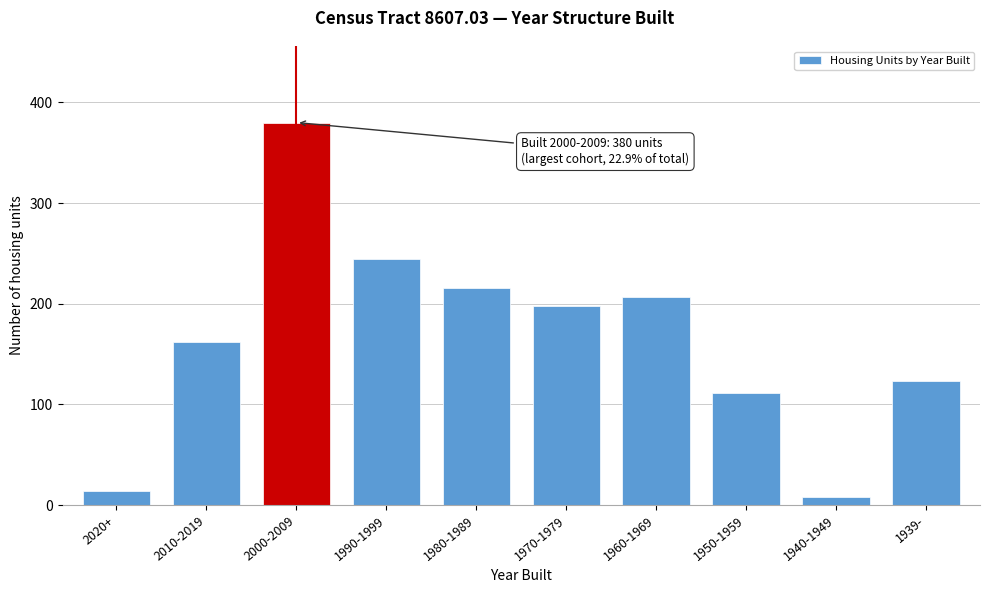

Reading left to right, what are all the values shown in this chart?

14	162	380	244	216	198	207	111	8	123